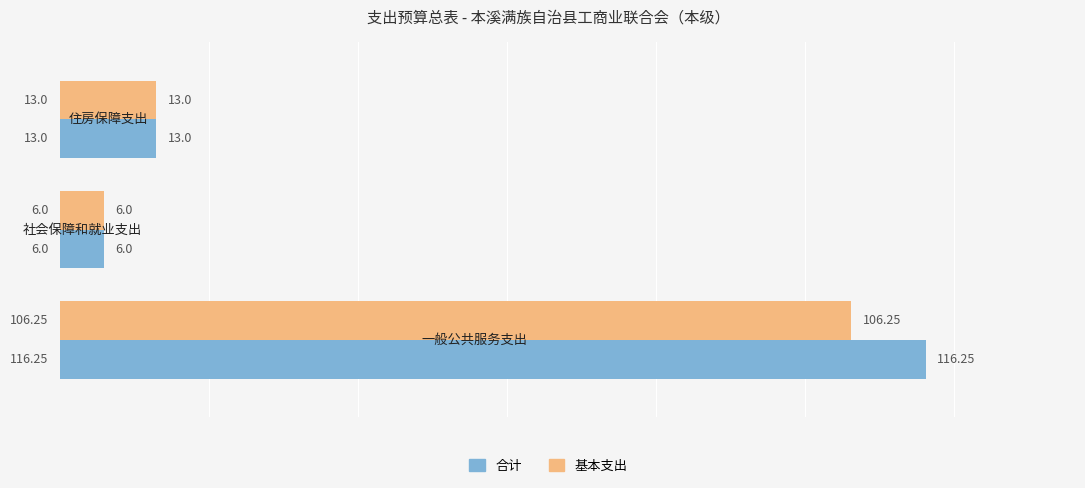

Which series has the largest range (max minus min)?

合计